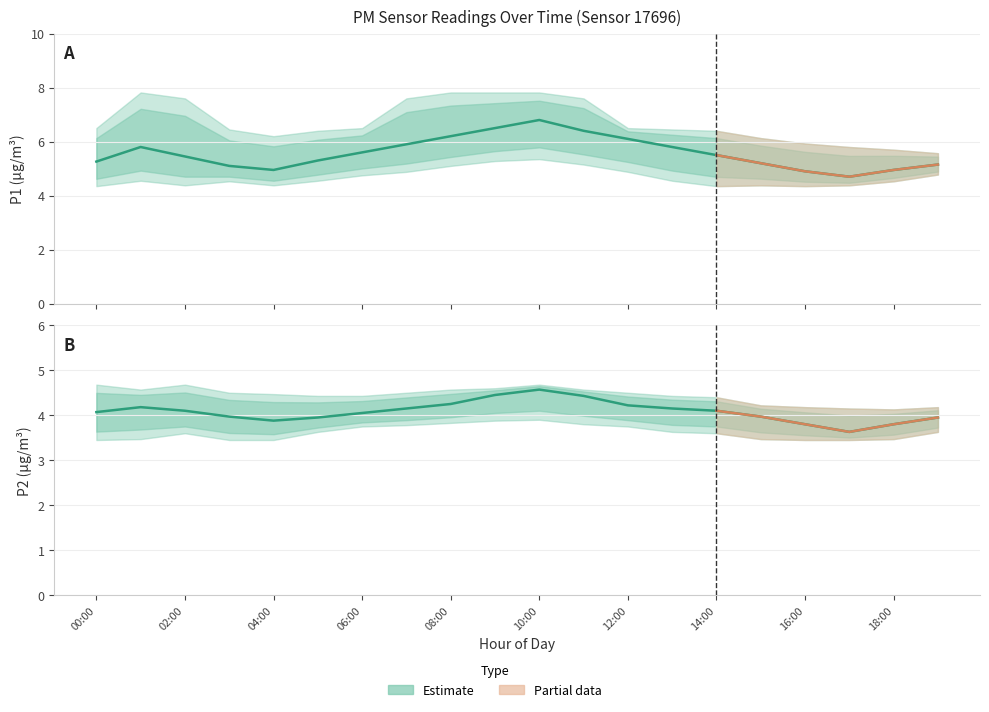

What is the difference between the P2_lo values at 07:00 and 03:00?

0.3